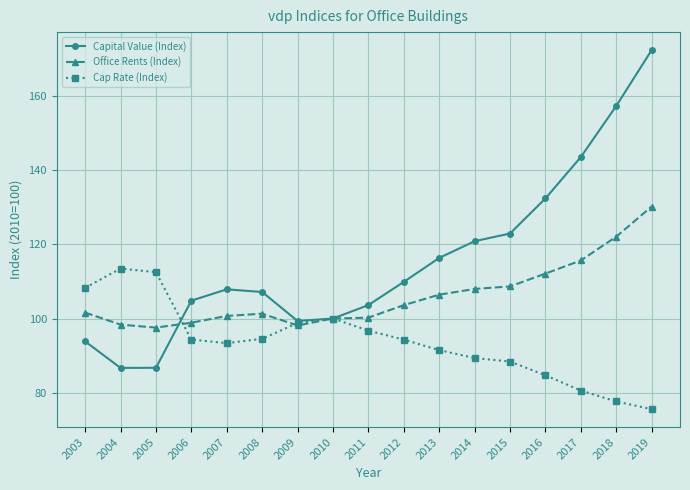

In Cap Rate (Index), how many points are higher than both neighbors (excluding endpoints)?

2